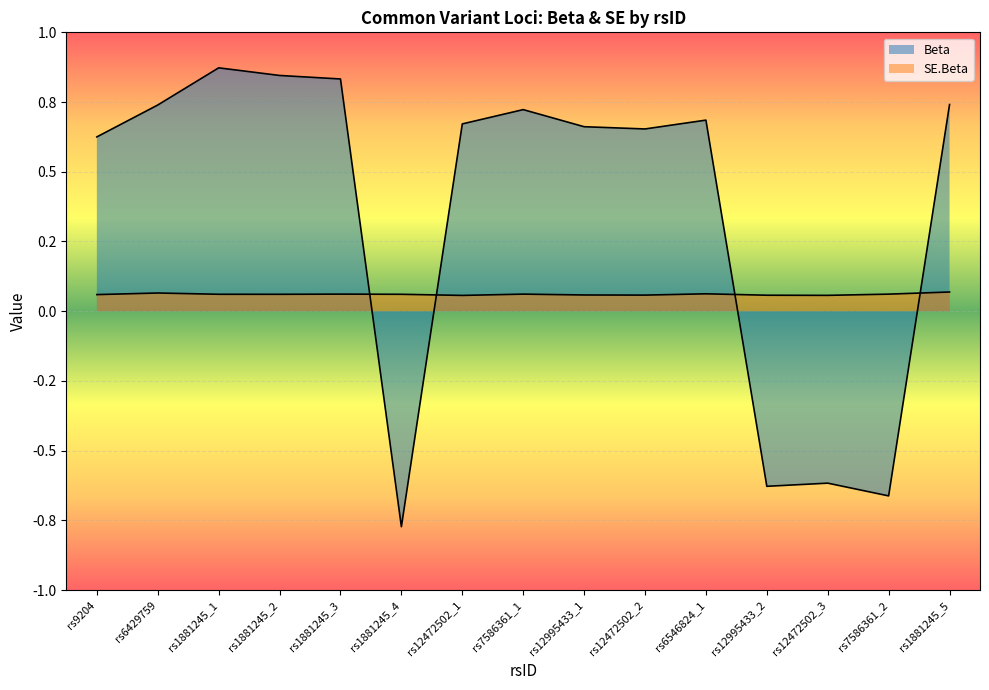

What value does the SE.Beta series have at rs12472502_1?

0.1